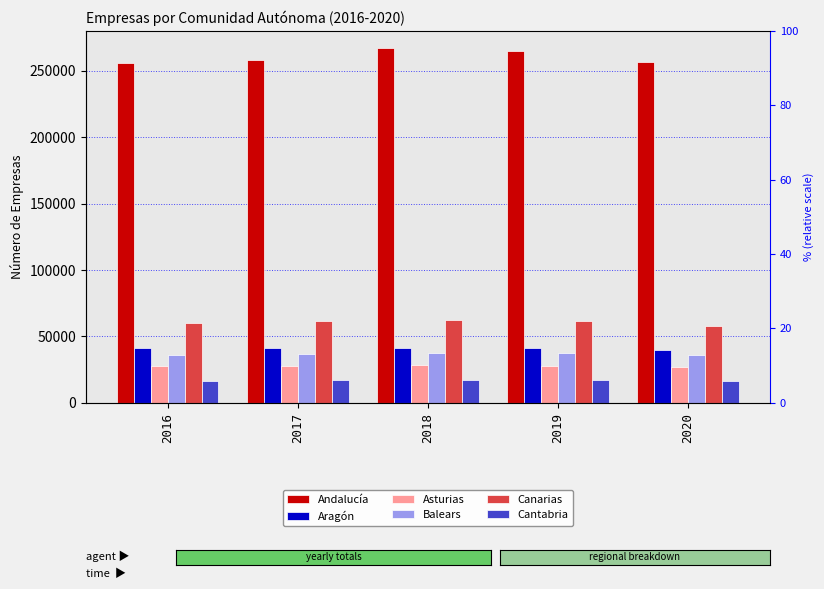

How many data points in Andalucía are above 257875?

2